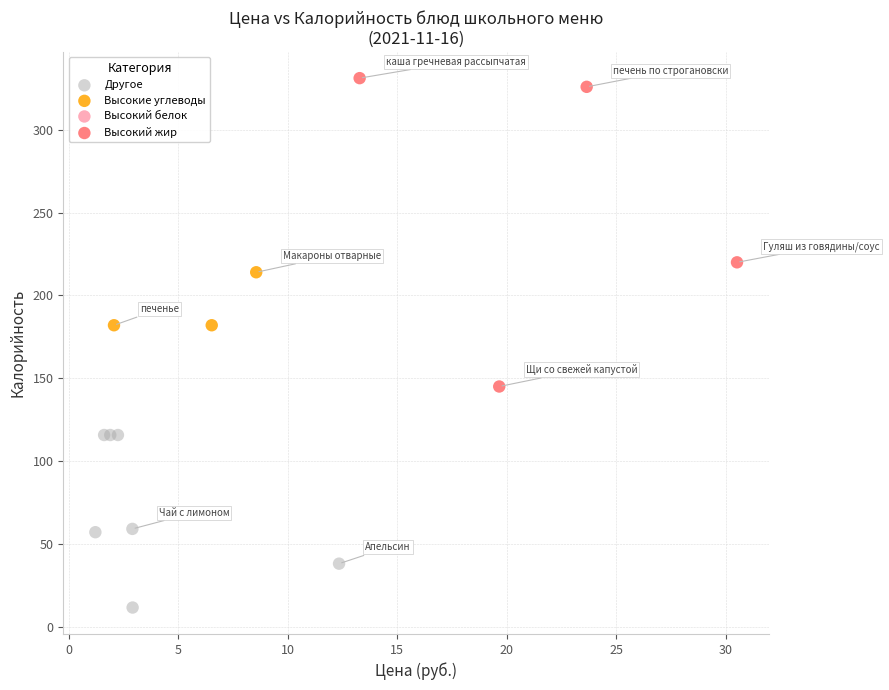

Which series reaches the maximum Y coordinate?

Высокий жир